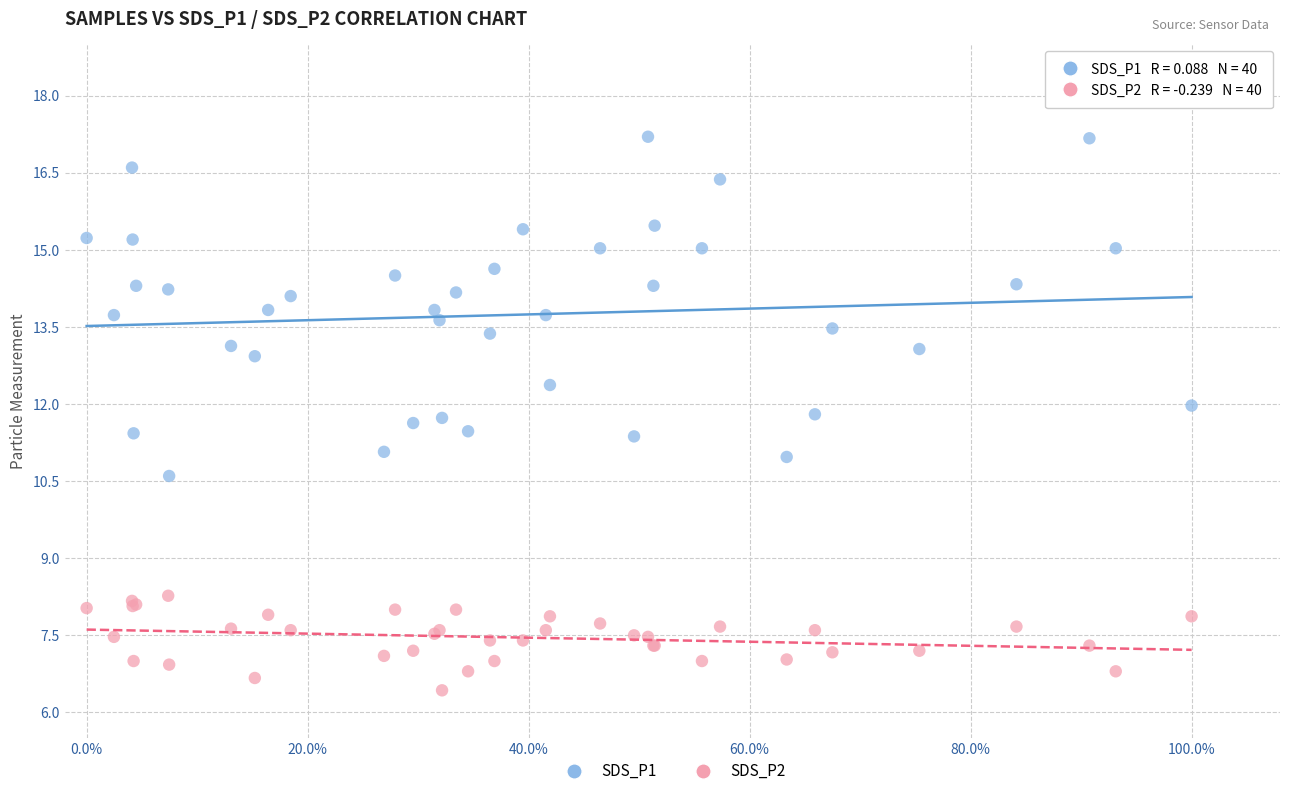

Which series contains the lowest Y value?

SDS_P2